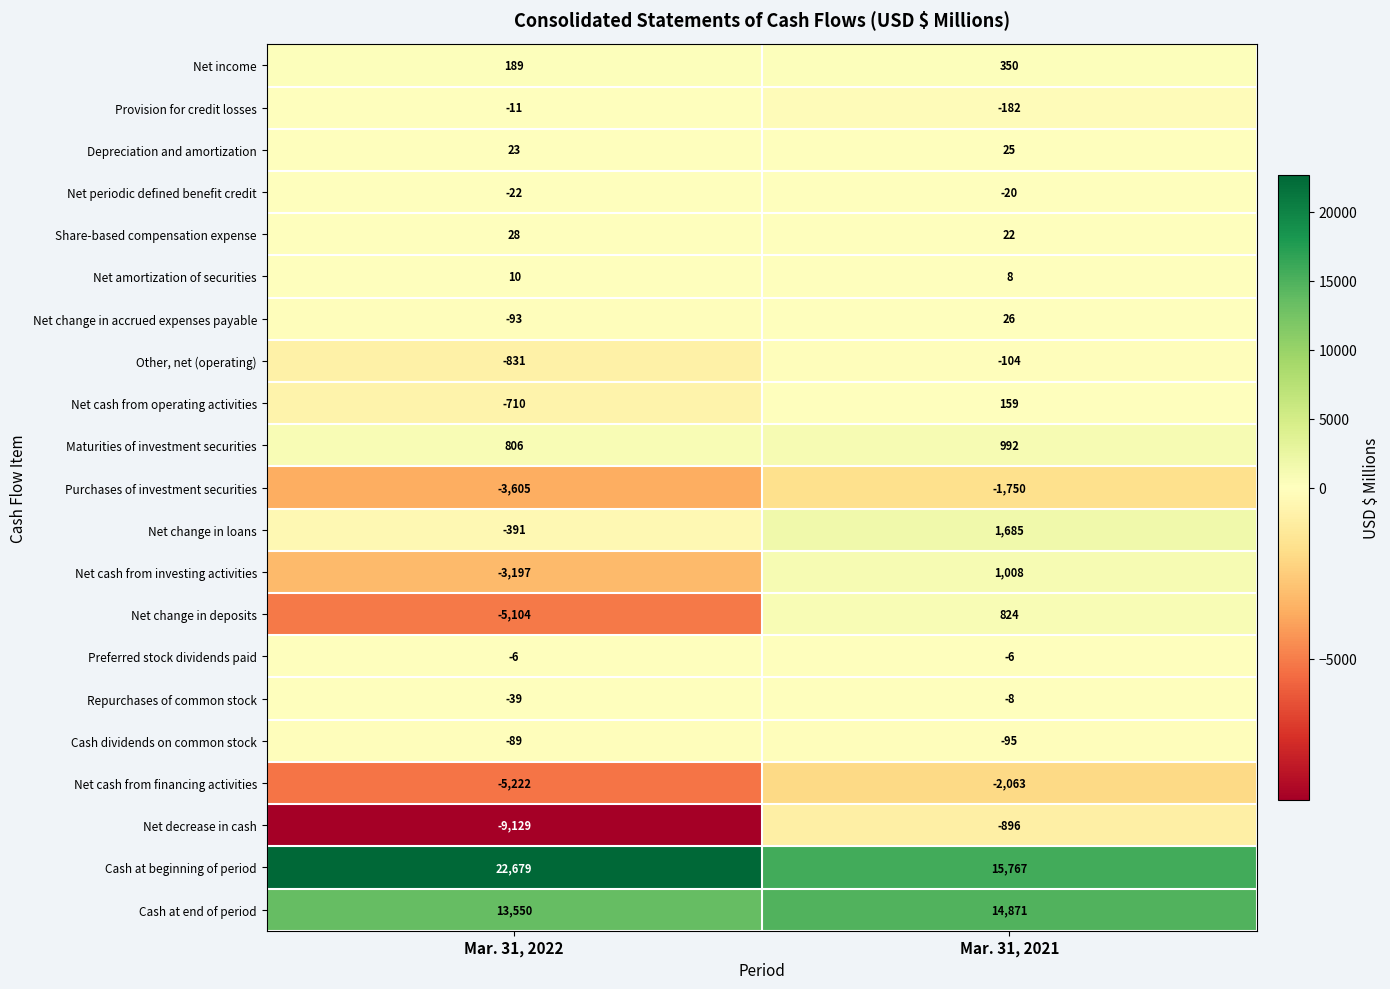

True or false: Net change in accrued expenses payable has a value of 26 at Mar. 31, 2021.

True